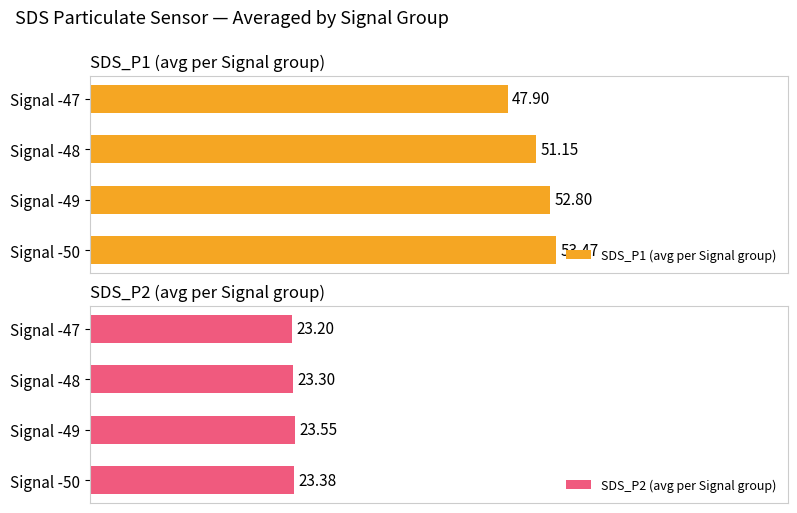

What is the value of the SDS_P1 (avg per Signal group) bar at the 2nd from the left?

51.1